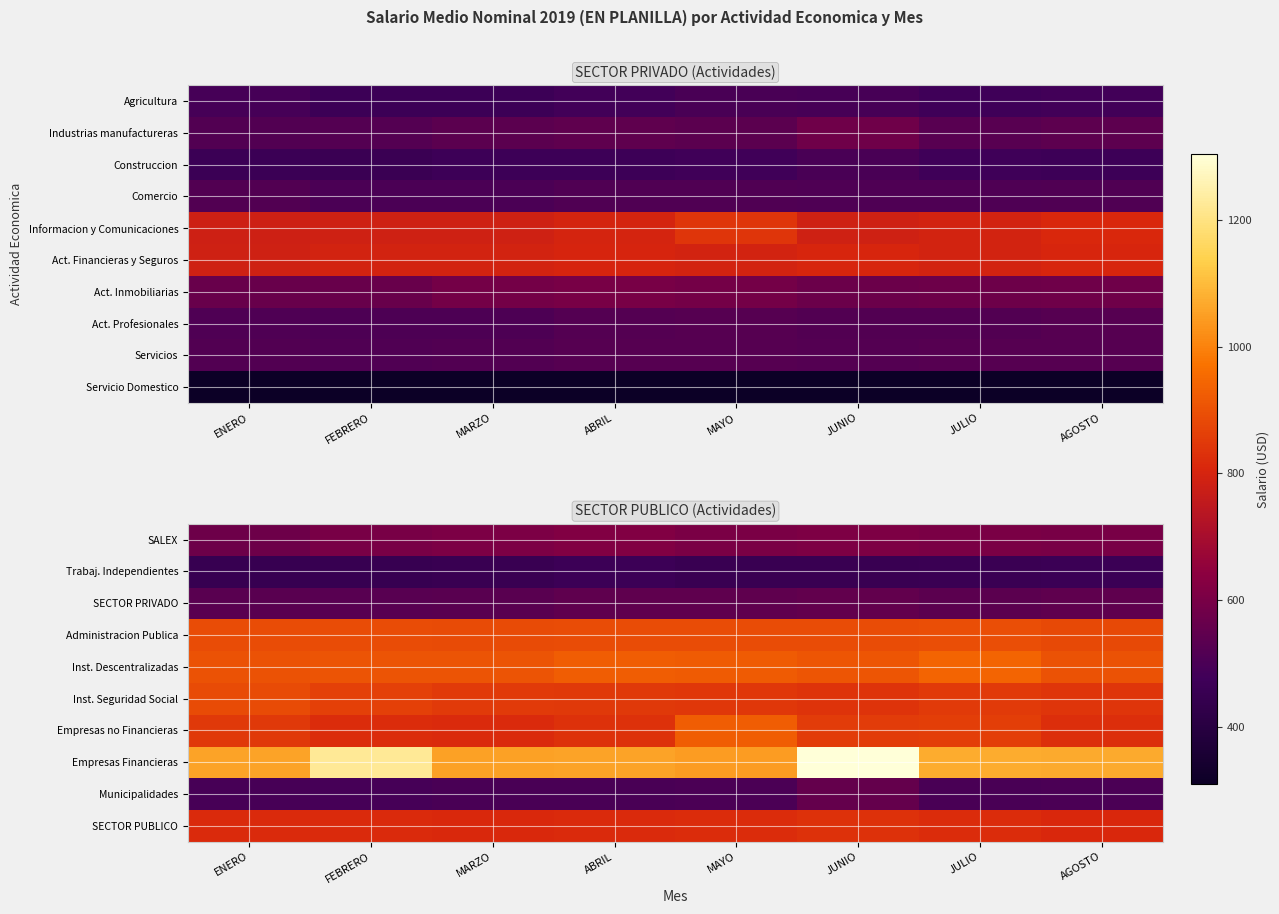

Is the value of Administracion Publica at MAYO greater than the value of Empresas Financieras at JUNIO?

No